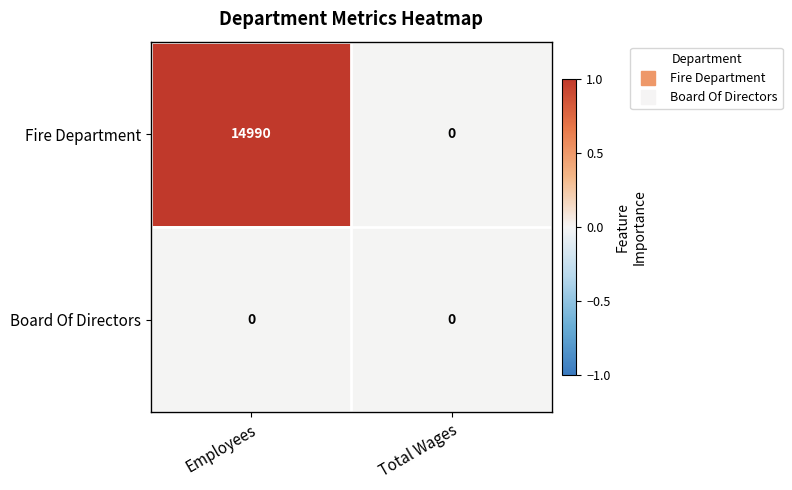

The value of Fire Department at Employees is 14990. True or false?

True